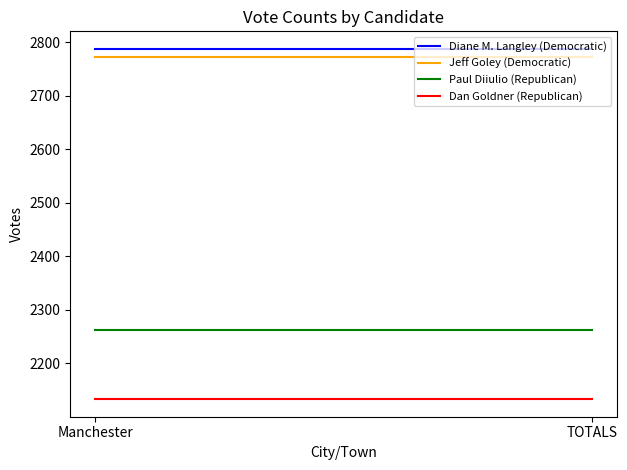

What is the sum of the Jeff Goley (Democratic) values at TOTALS and Manchester?

5544